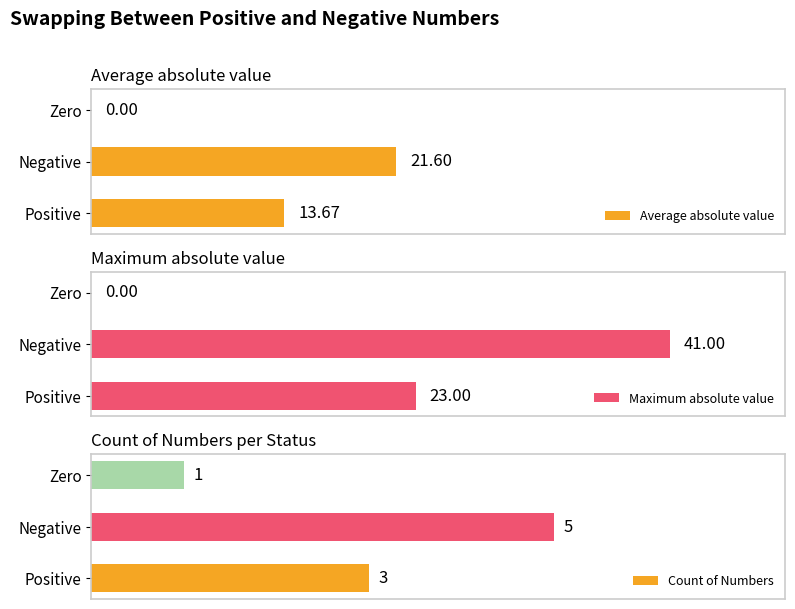

What is the difference between the highest and lowest values at Negative?

36.0